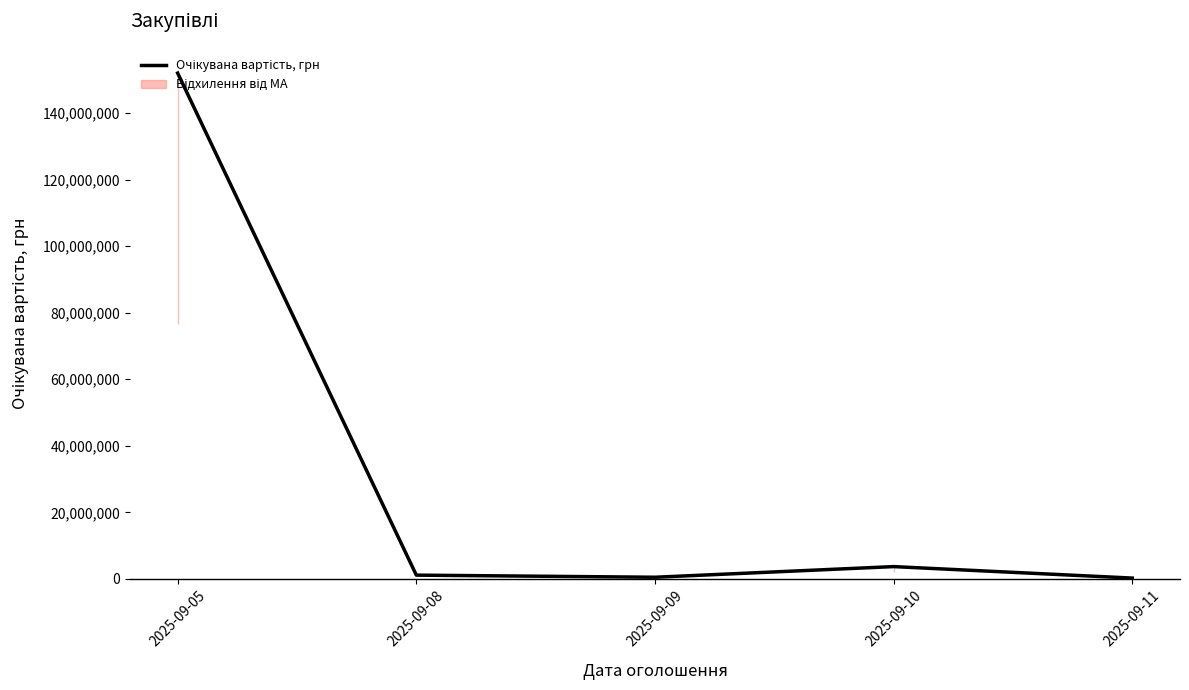

The value at 2025-09-10 is 3705201.6. True or false?

True